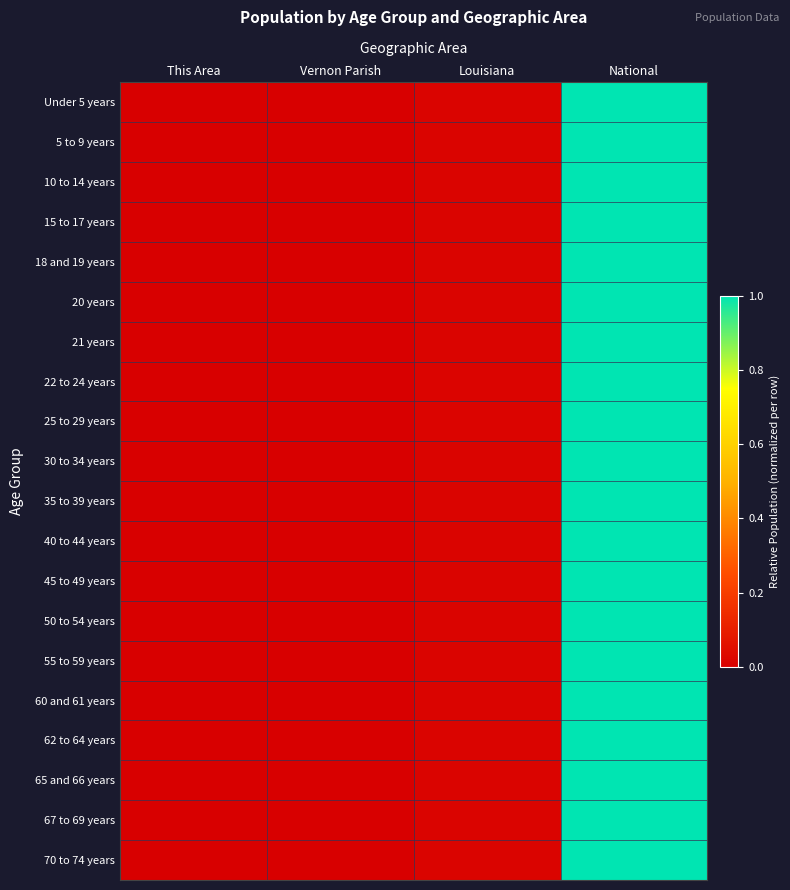

Reading left to right, what are all the values shown in this chart?

Under 5 years: This Area=0.0	Vernon Parish=0.0	Louisiana=0.0	National=1.0
5 to 9 years: This Area=0.0	Vernon Parish=0.0	Louisiana=0.0	National=1.0
10 to 14 years: This Area=0.0	Vernon Parish=0.0	Louisiana=0.0	National=1.0
15 to 17 years: This Area=0.0	Vernon Parish=0.0	Louisiana=0.0	National=1.0
18 and 19 years: This Area=0.0	Vernon Parish=0.0	Louisiana=0.0	National=1.0
20 years: This Area=0.0	Vernon Parish=0.0	Louisiana=0.0	National=1.0
21 years: This Area=0.0	Vernon Parish=0.0	Louisiana=0.0	National=1.0
22 to 24 years: This Area=0.0	Vernon Parish=0.0	Louisiana=0.0	National=1.0
25 to 29 years: This Area=0.0	Vernon Parish=0.0	Louisiana=0.0	National=1.0
30 to 34 years: This Area=0.0	Vernon Parish=0.0	Louisiana=0.0	National=1.0
35 to 39 years: This Area=0.0	Vernon Parish=0.0	Louisiana=0.0	National=1.0
40 to 44 years: This Area=0.0	Vernon Parish=0.0	Louisiana=0.0	National=1.0
45 to 49 years: This Area=0.0	Vernon Parish=0.0	Louisiana=0.0	National=1.0
50 to 54 years: This Area=0.0	Vernon Parish=0.0	Louisiana=0.0	National=1.0
55 to 59 years: This Area=0.0	Vernon Parish=0.0	Louisiana=0.0	National=1.0
60 and 61 years: This Area=0.0	Vernon Parish=0.0	Louisiana=0.0	National=1.0
62 to 64 years: This Area=0.0	Vernon Parish=0.0	Louisiana=0.0	National=1.0
65 and 66 years: This Area=0.0	Vernon Parish=0.0	Louisiana=0.0	National=1.0
67 to 69 years: This Area=0.0	Vernon Parish=0.0	Louisiana=0.0	National=1.0
70 to 74 years: This Area=0.0	Vernon Parish=0.0	Louisiana=0.0	National=1.0